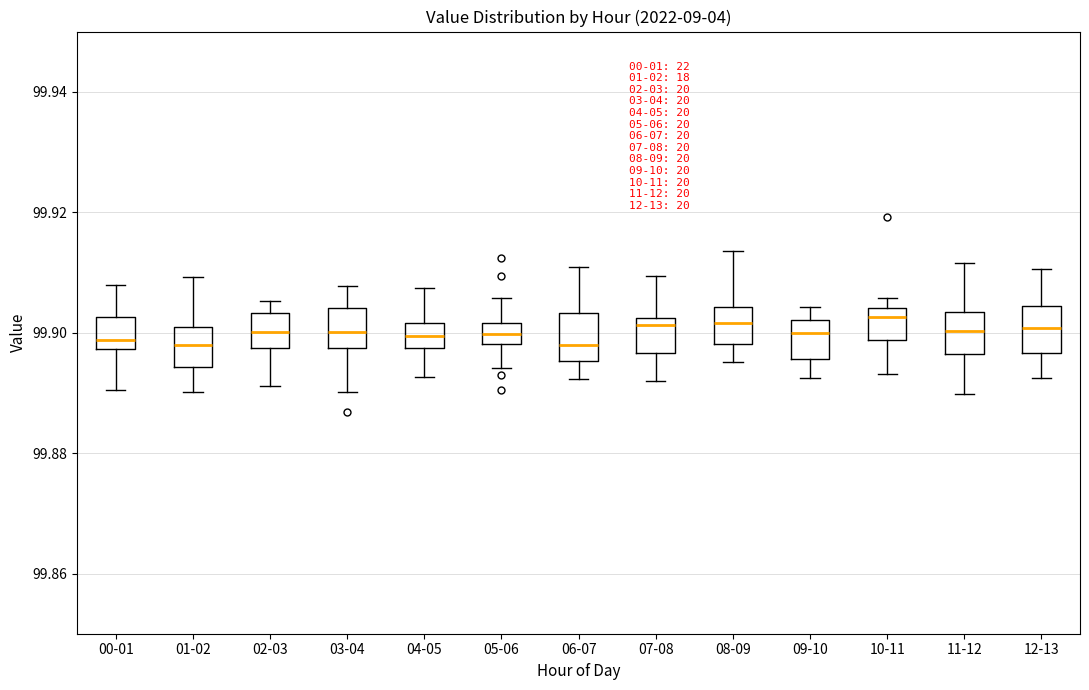

Where does the lower whisker of the box for 10-11 end on the y-axis? The values are not printed on the chart, so give them approximately, as read against the axis.

99.894